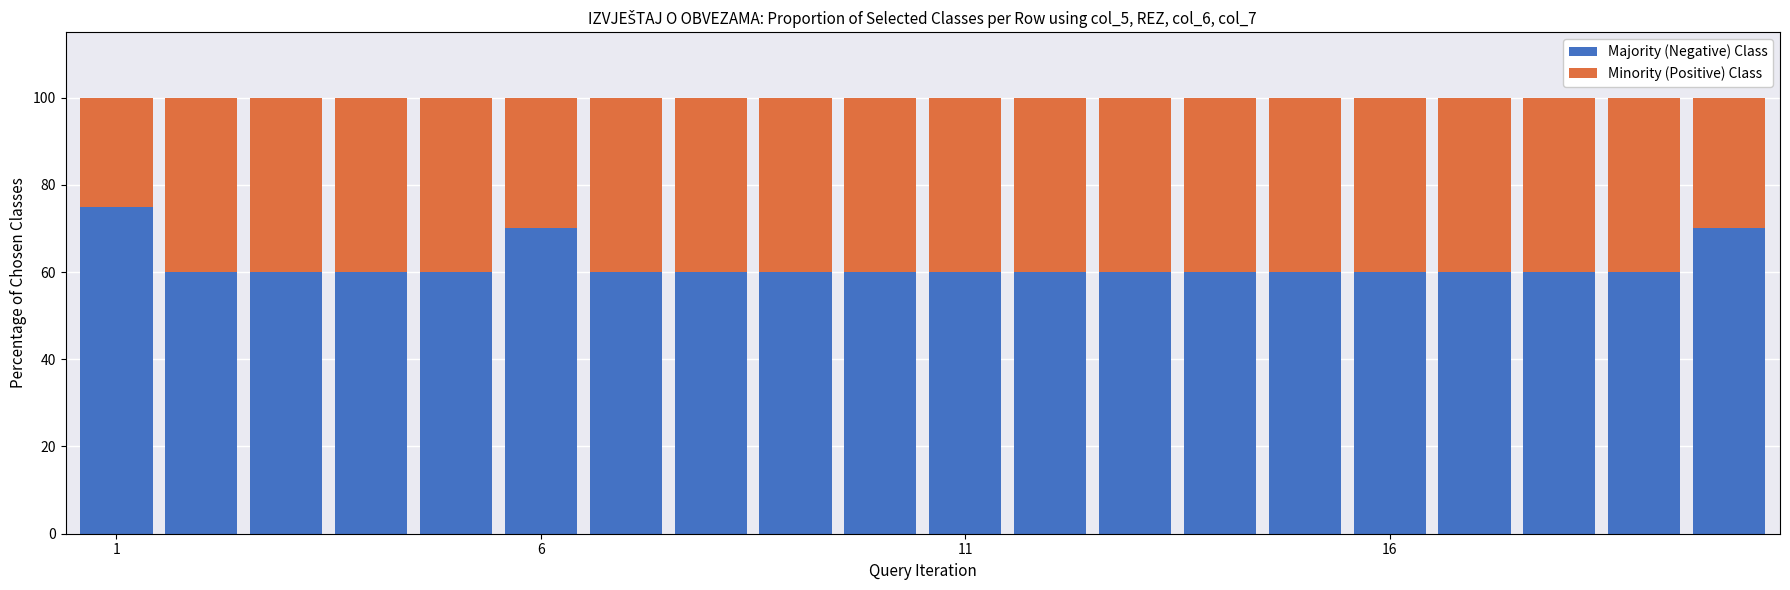

What is the minimum value for Majority (Negative) Class?

60